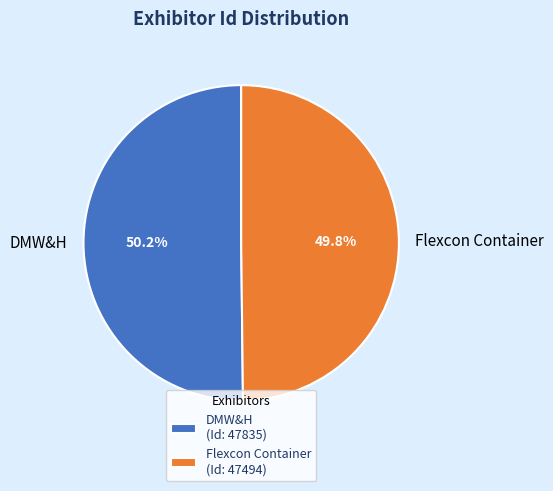

What is the total percentage of DMW&H and Flexcon Container?

100.0%